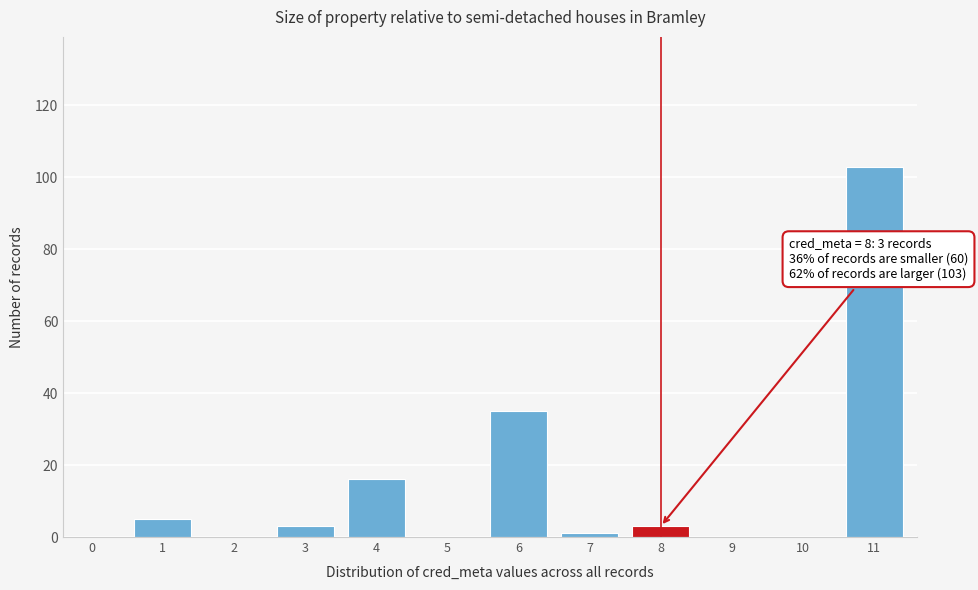

Reading left to right, extract all data points from this chart.

0=0	1=5	2=0	3=3	4=16	5=0	6=35	7=1	8=3	9=0	10=0	11=103